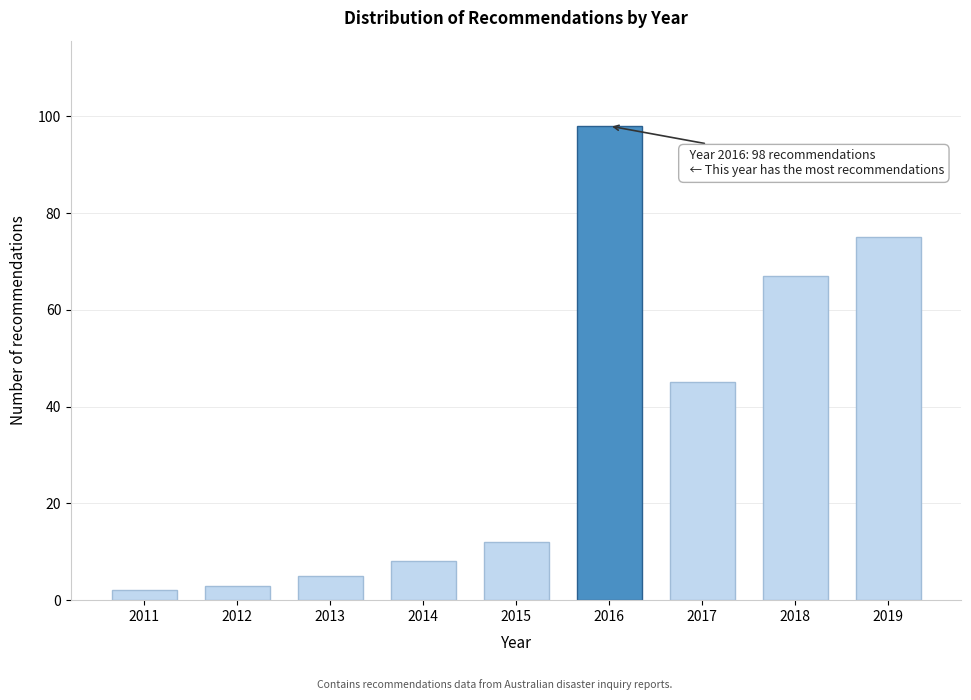

Reading left to right, what are all the values shown in this chart?

2	3	5	8	12	98	45	67	75